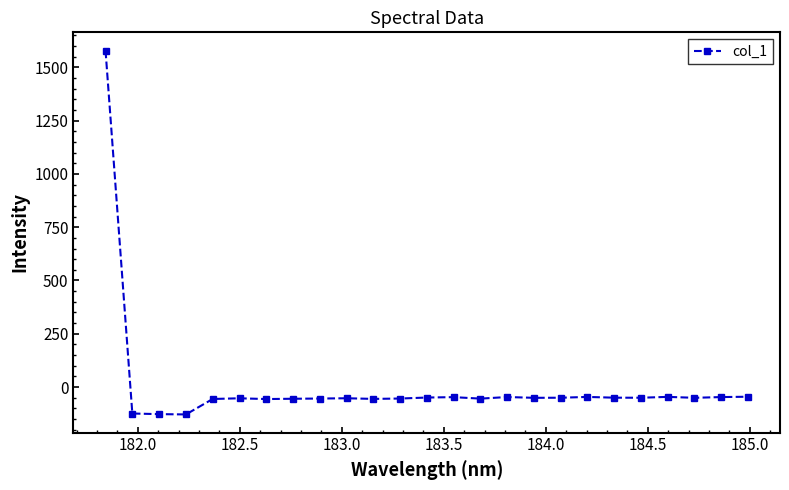

What is the value of the 5th point from the left?

-56.2